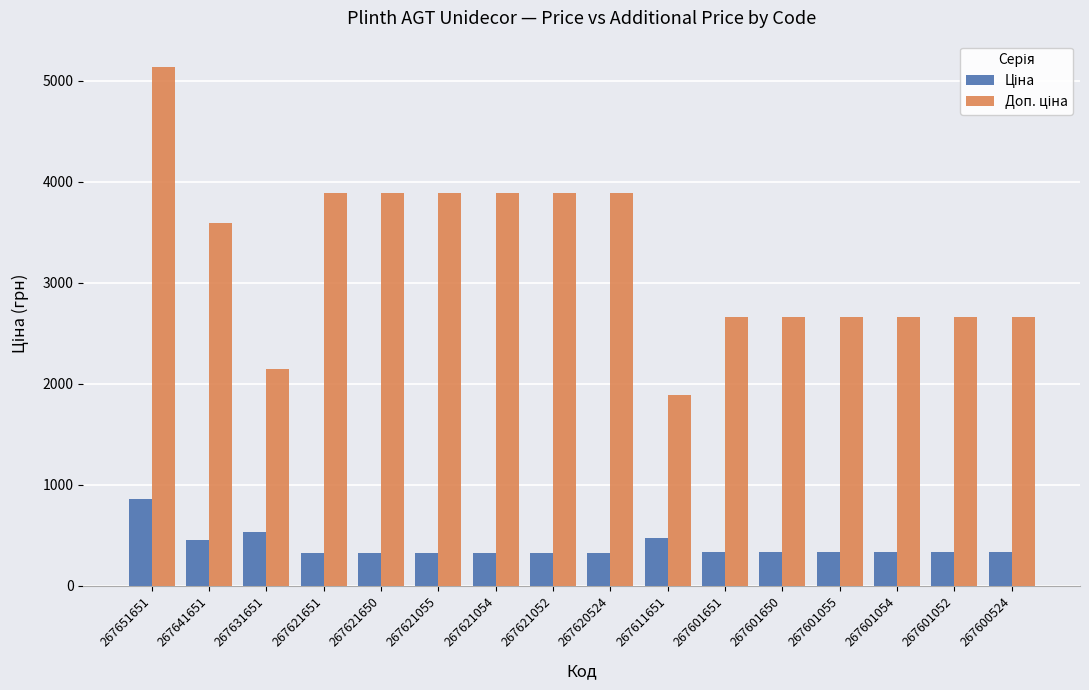

At how many categories does at least one series exceed 2554?

14